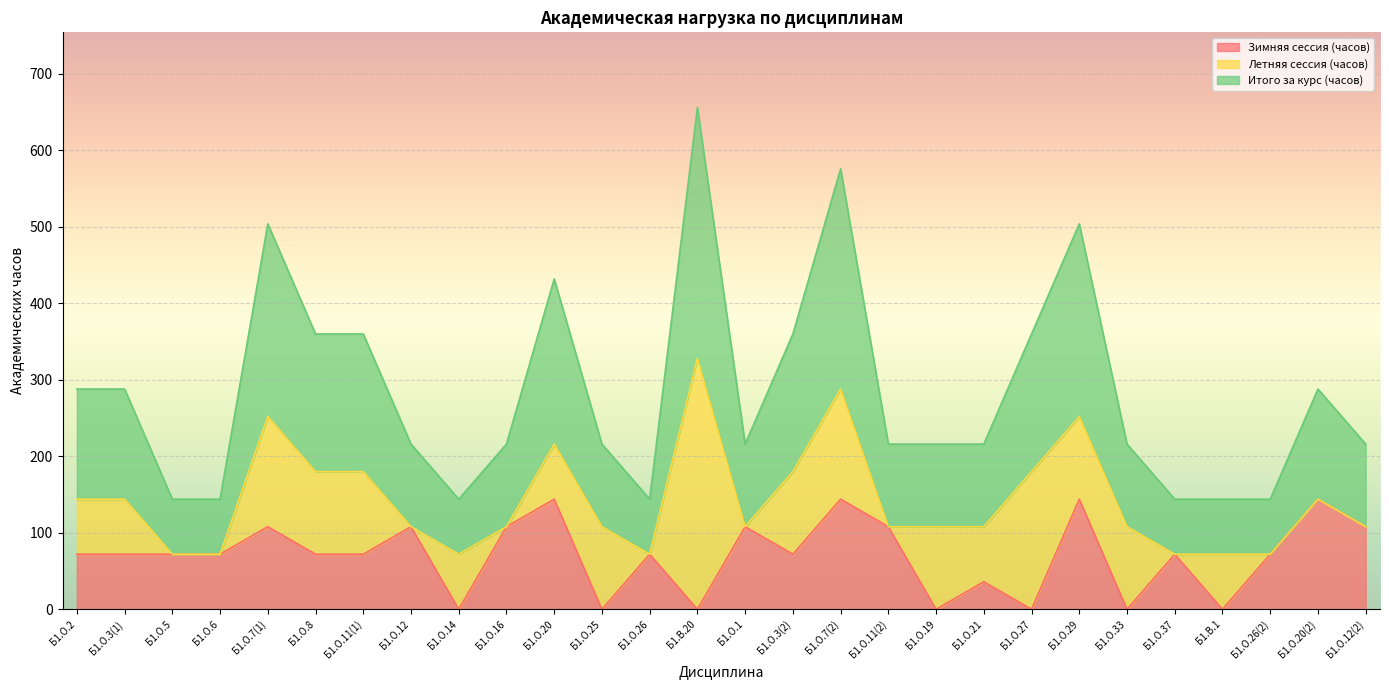

The value of Зимняя сессия (часов) at Б1.В.20 is -68. True or false?

False